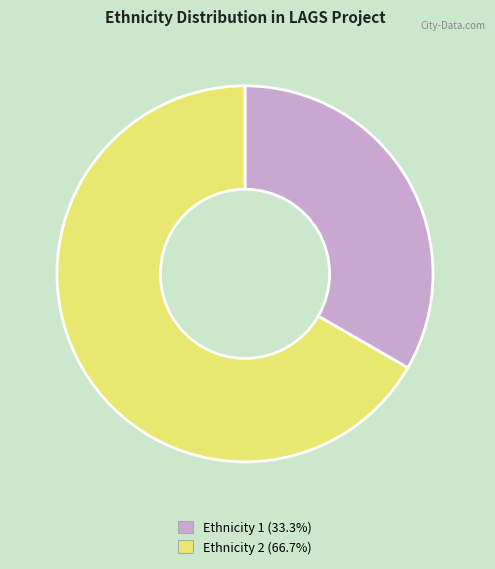

Count the number of slices in the pie.

2